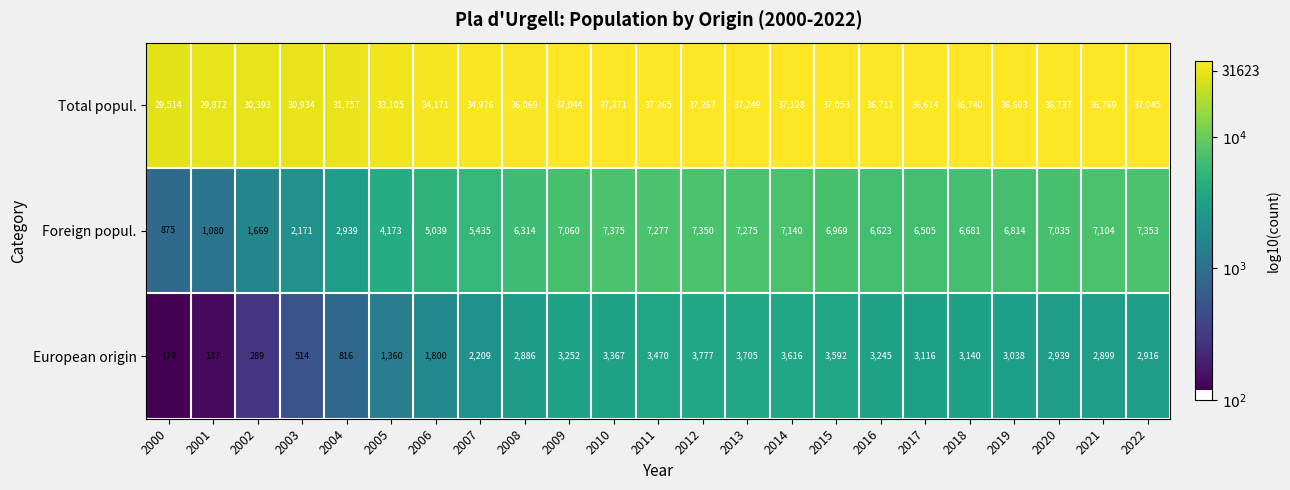

At which category is the sum across all series the highest?

2012